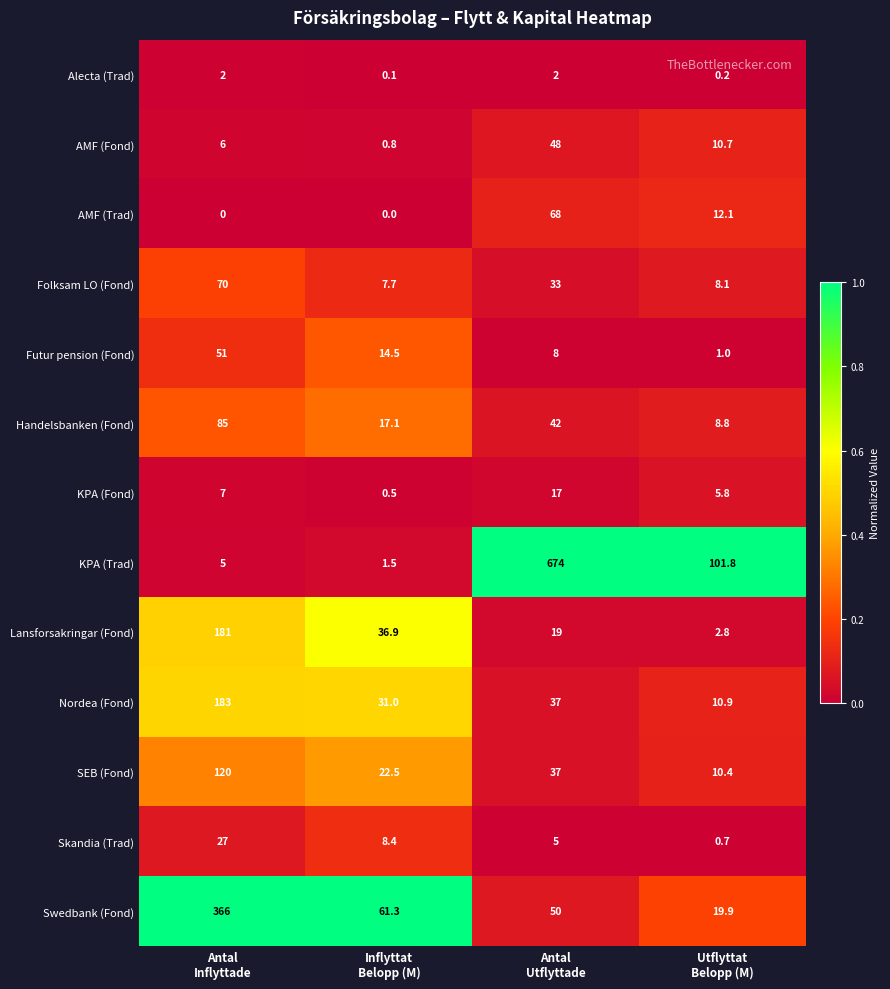

Which series has the largest range (max minus min)?

KPA (Trad)